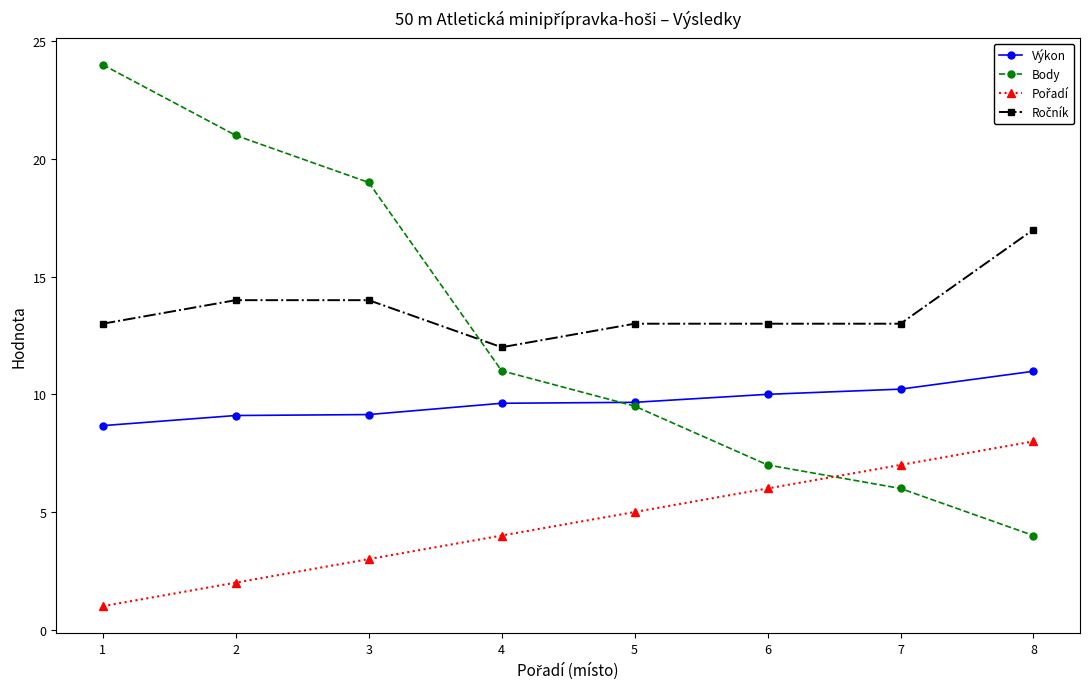

True or false: Body has more than 0 points higher than both neighbors.

False